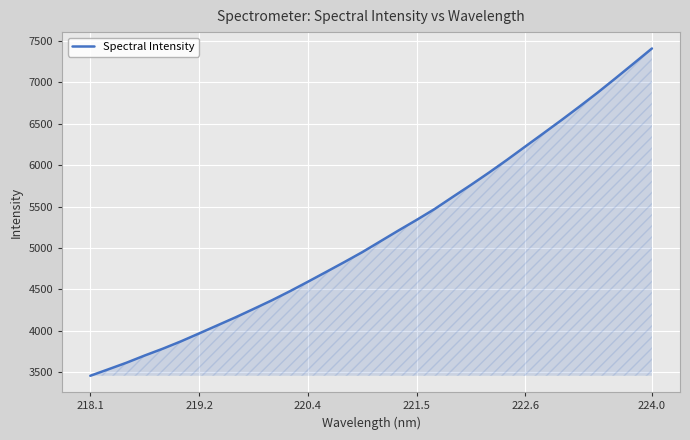

What is the minimum value shown in the chart?

3459.2